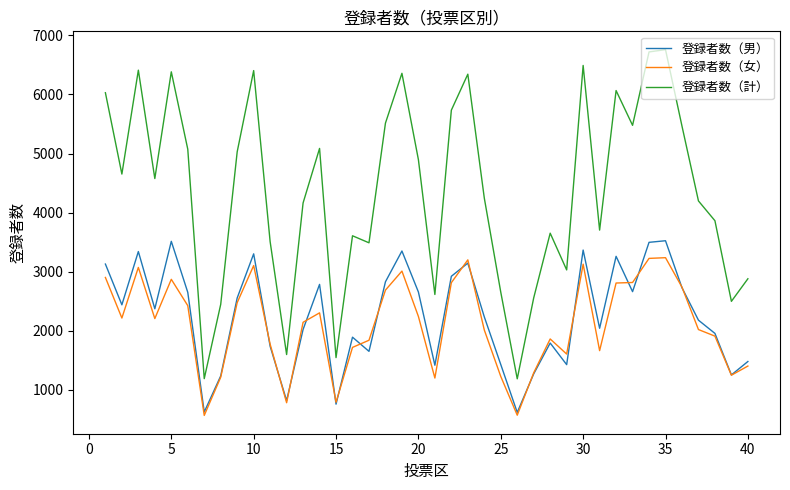

Which series has the widest spread of values?

登録者数（計）